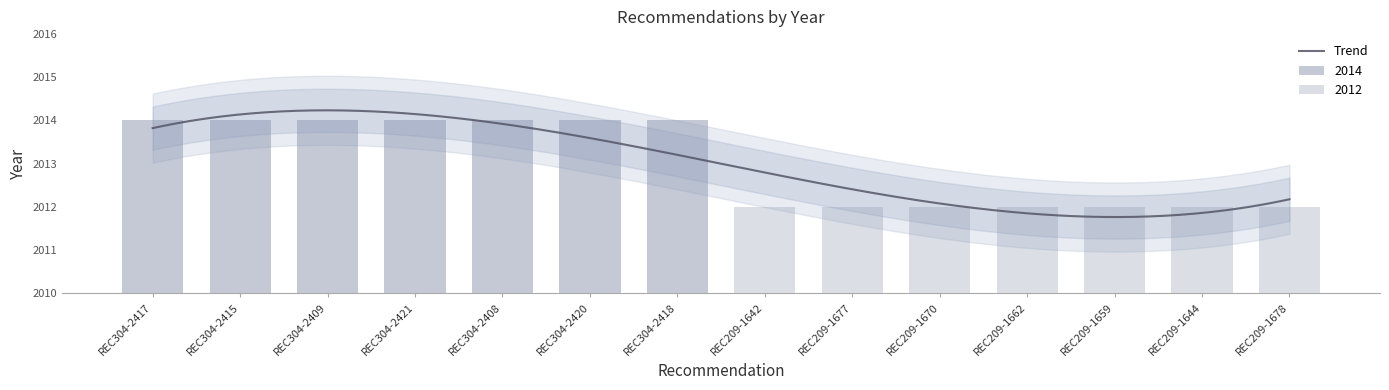

What is the label of the 6th bar from the right?

REC209-1677